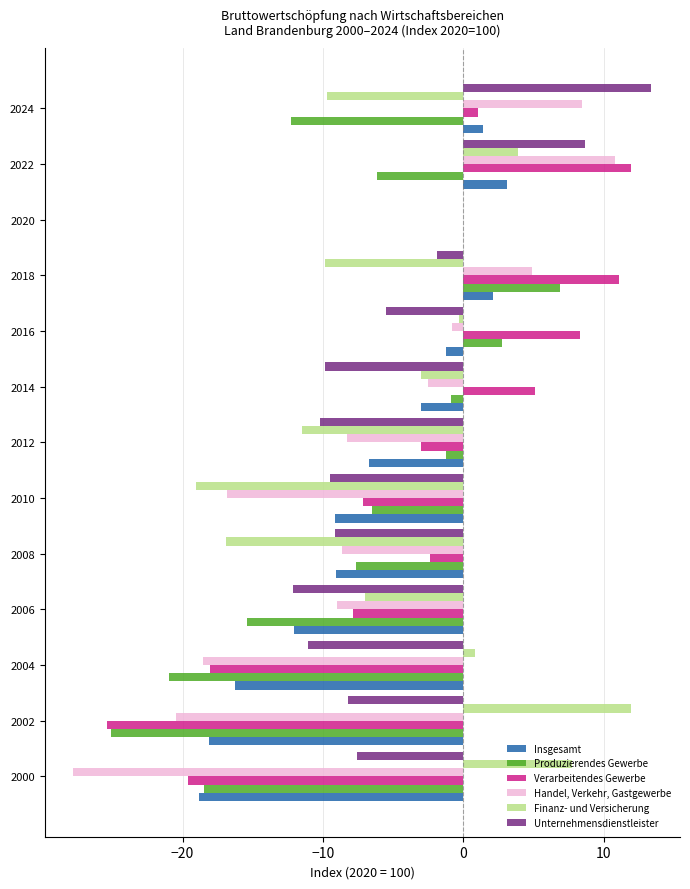

Count the number of categories in the chart.

13